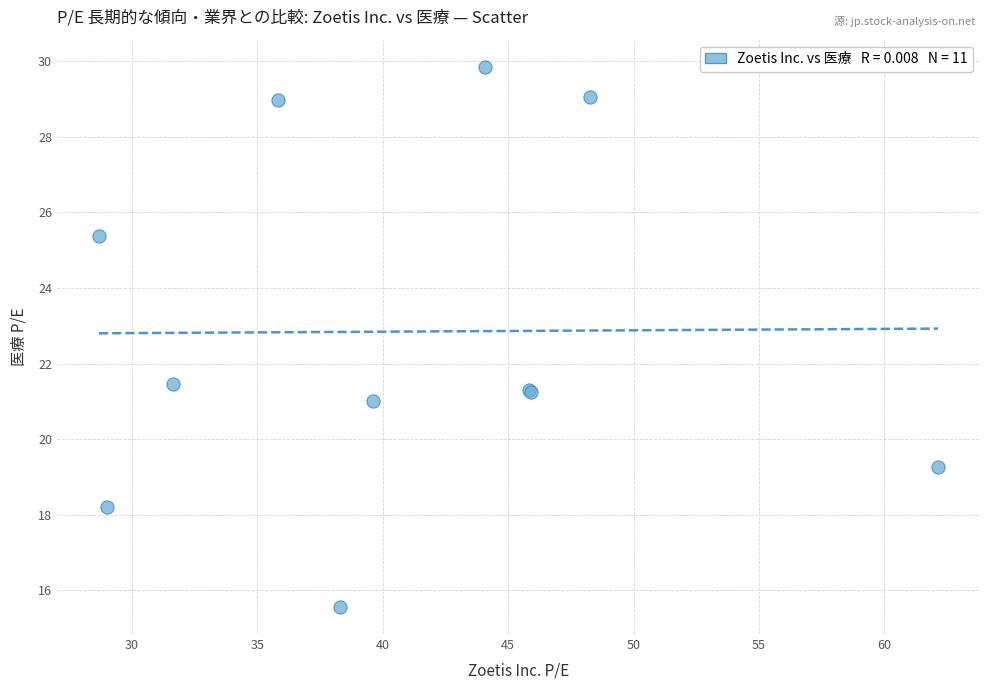

What Y value in the scatter plot is closest to 22?

21.5